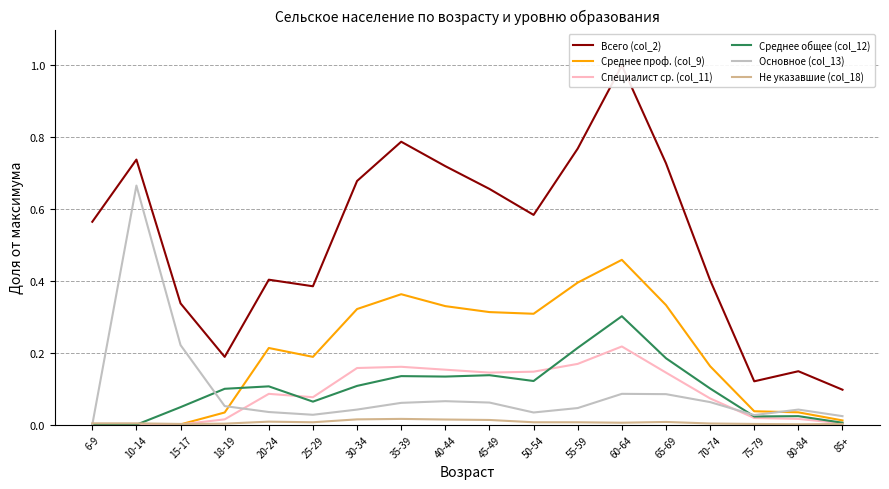

At which category does Не указавшие (col_18) reach its first local valley?

15-17